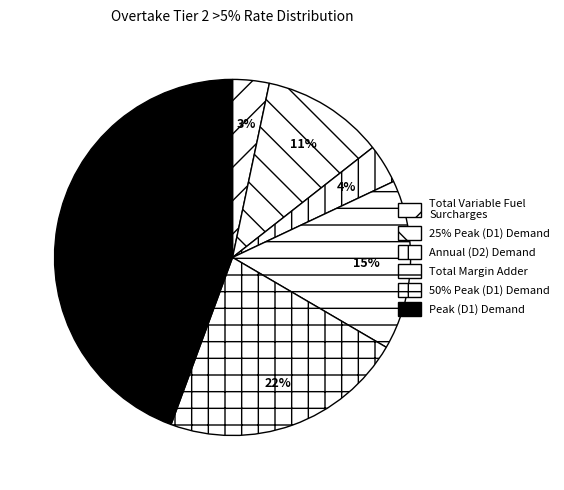

Is there any slice that represents more than half of the pie?

No